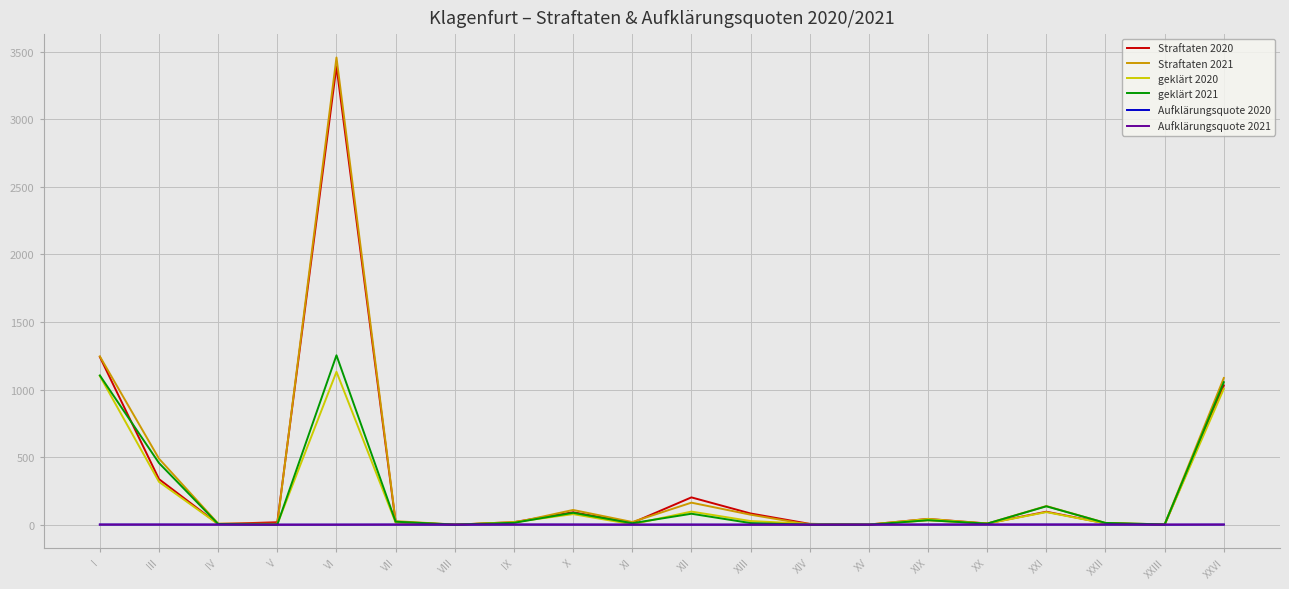

Which series has the largest range (max minus min)?

Straftaten 2021